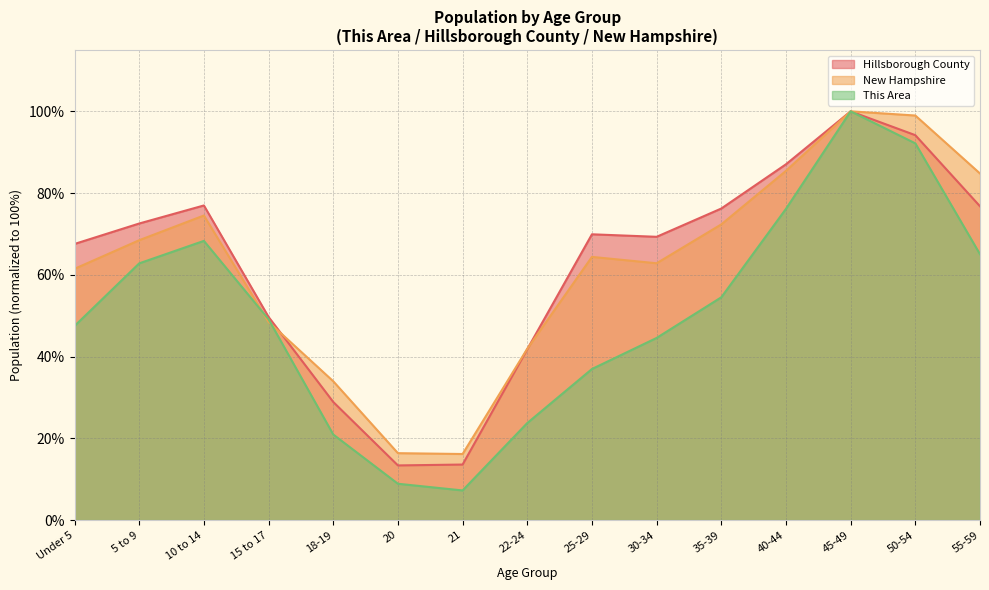

At 10 to 14, list the series in order from largest to smallest.

Hillsborough County, New Hampshire, This Area